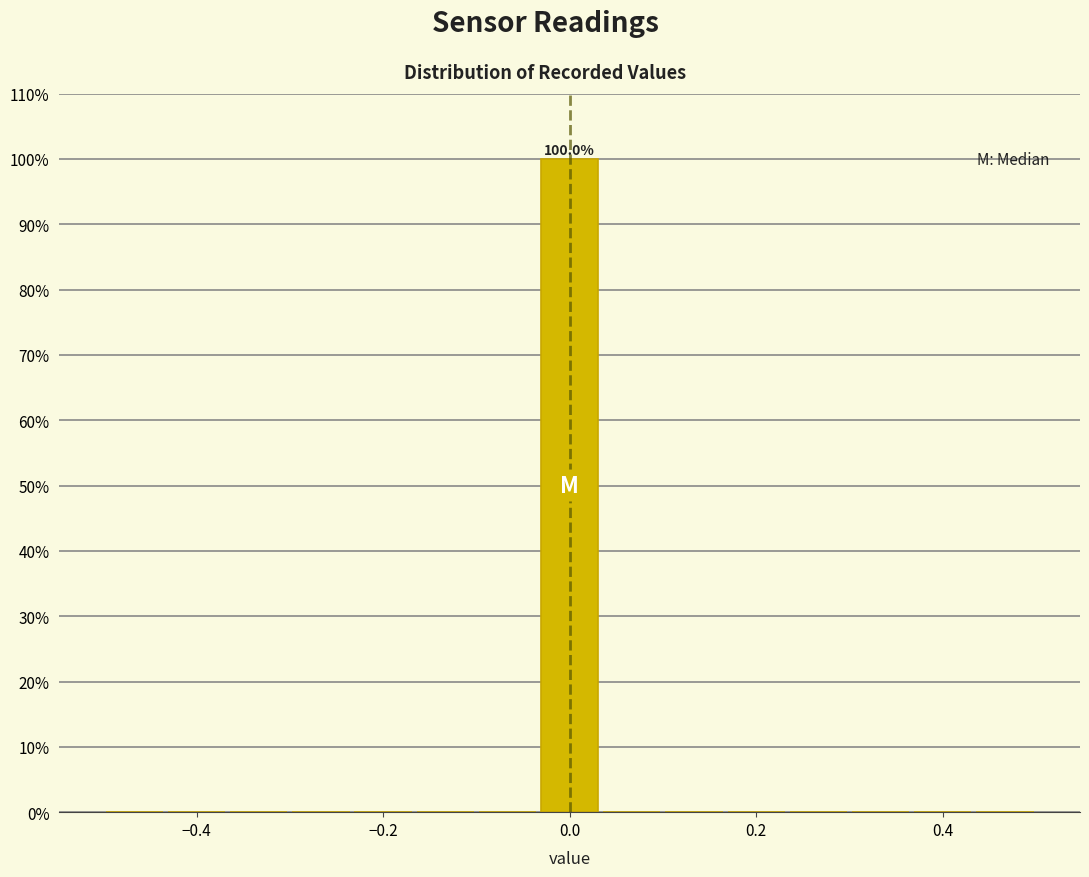

Around what value on the x-axis is the tallest bar? Give the approximate position of its centre, as read against the axis.

0.00